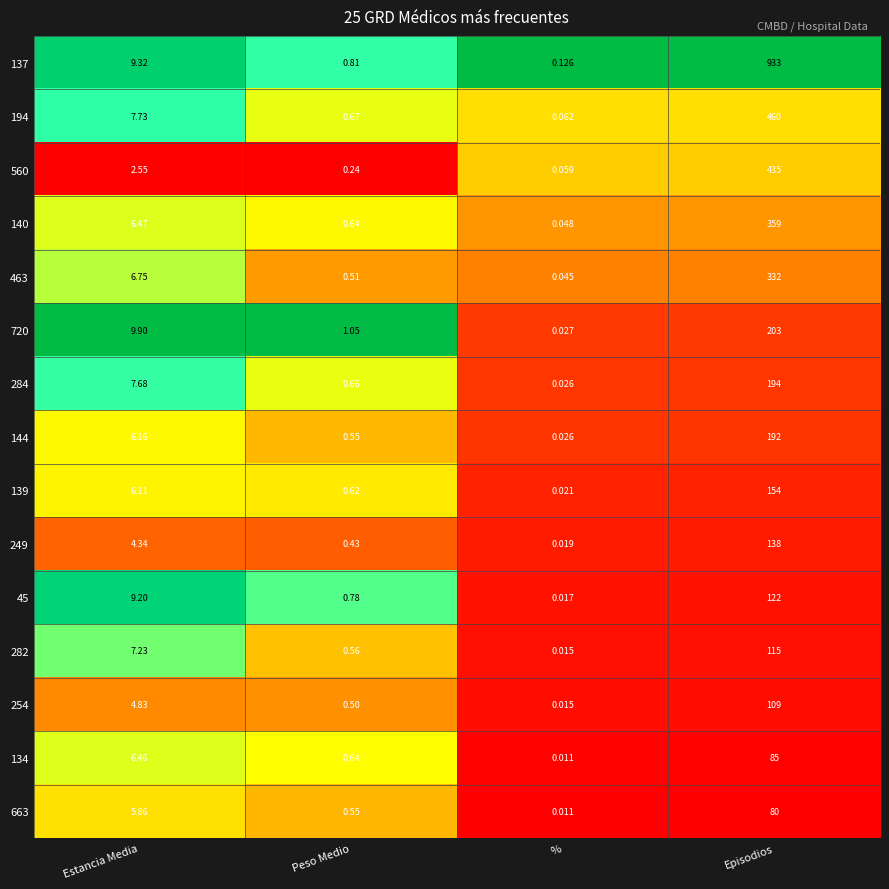

Rank the categories by 663 value from highest to lowest.

Episodios, Estancia Media, Peso Medio, %